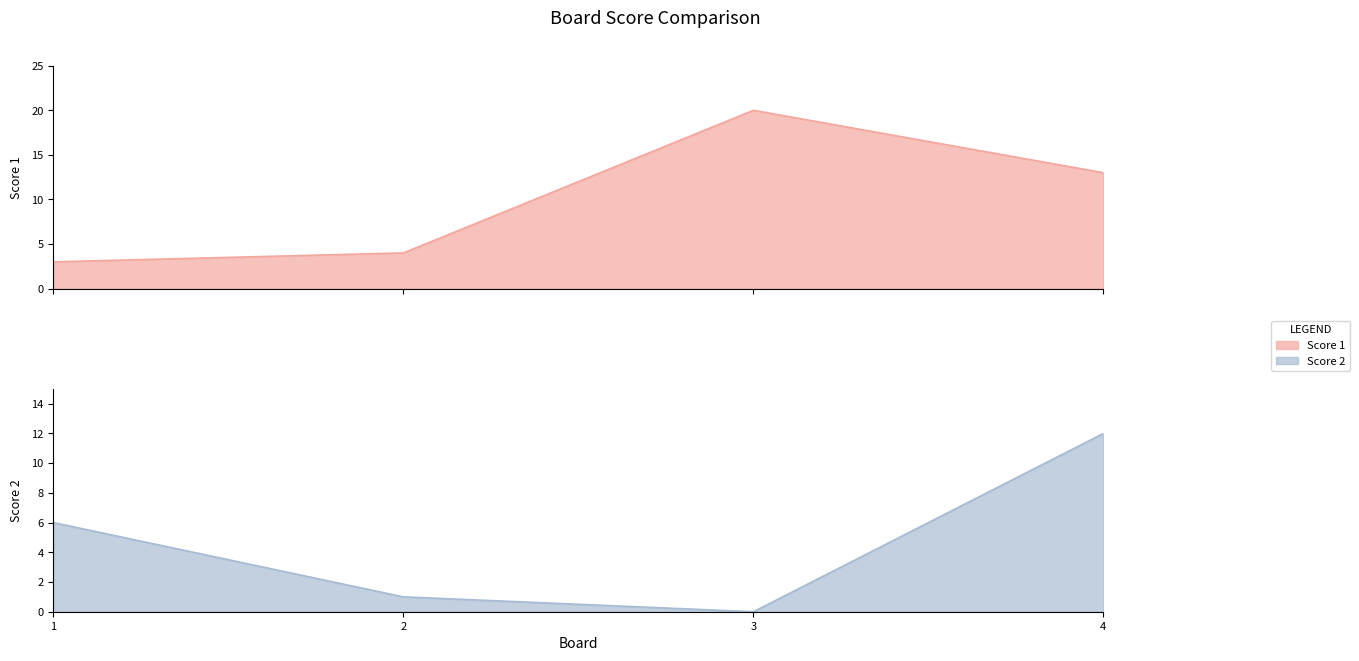

Does the chart display data point markers on the line(s)?

No